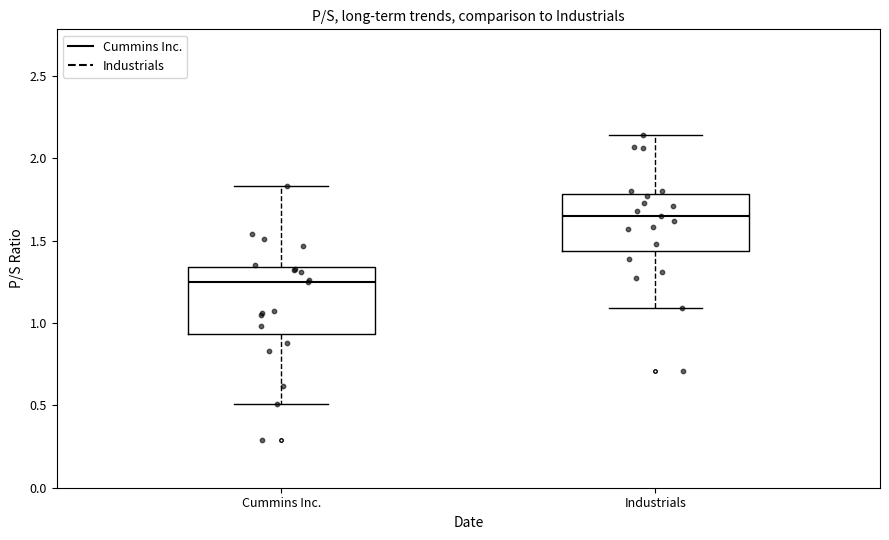

Comparing the boxes themselves (not the whiskers), which one is the tallest?

Cummins Inc.